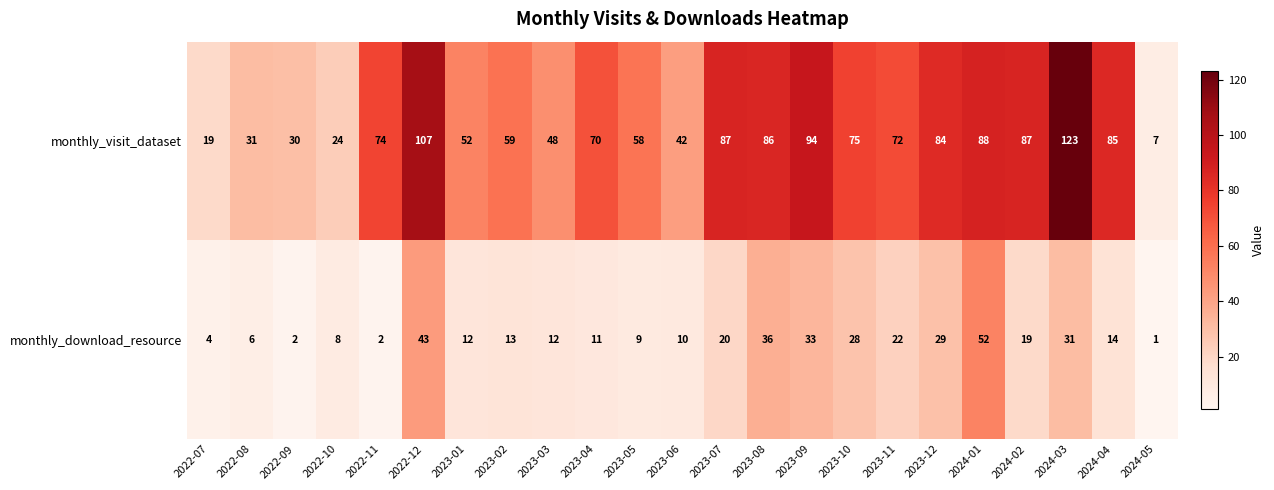

Where is monthly_download_resource nearest to the value 26?

2023-10